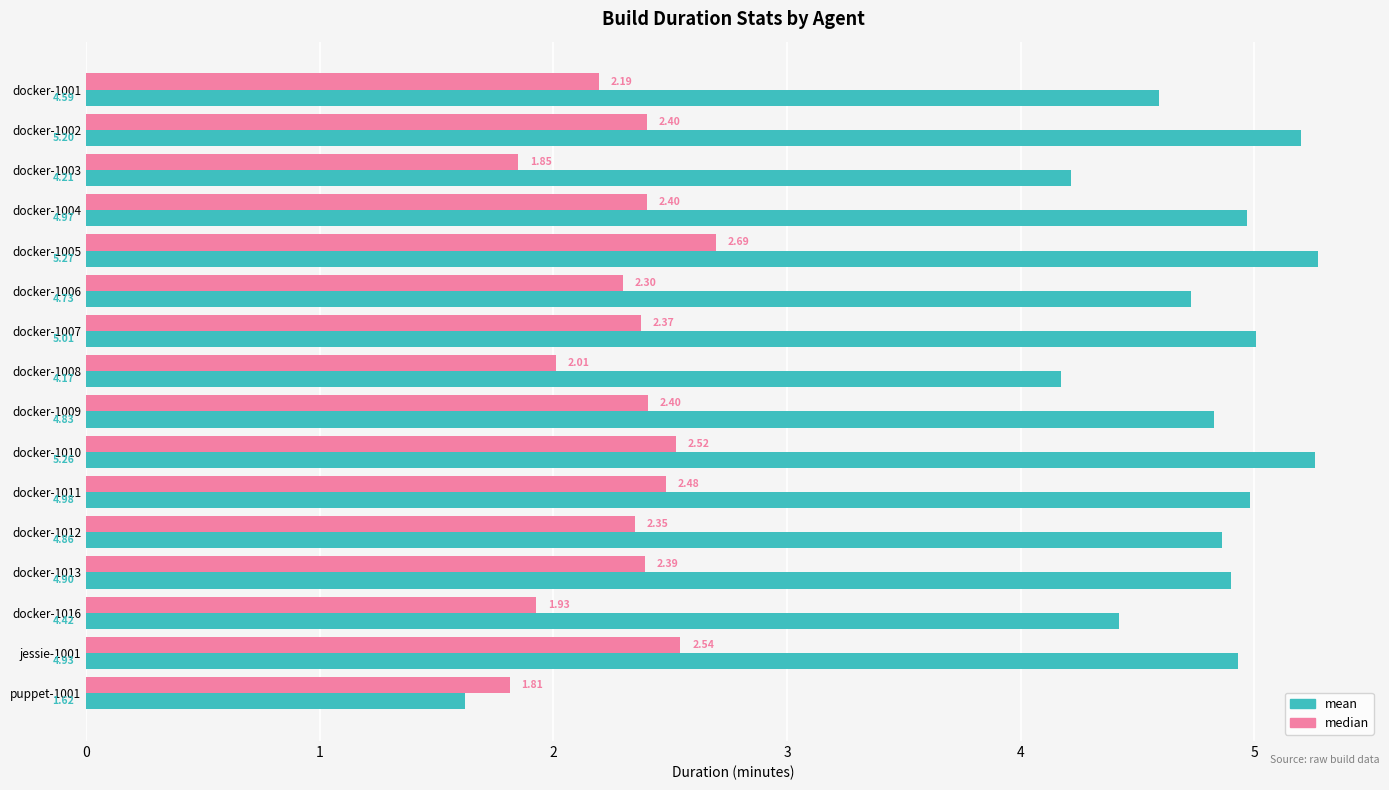

Rank the series at docker-1003 from lowest to highest value.

median, mean